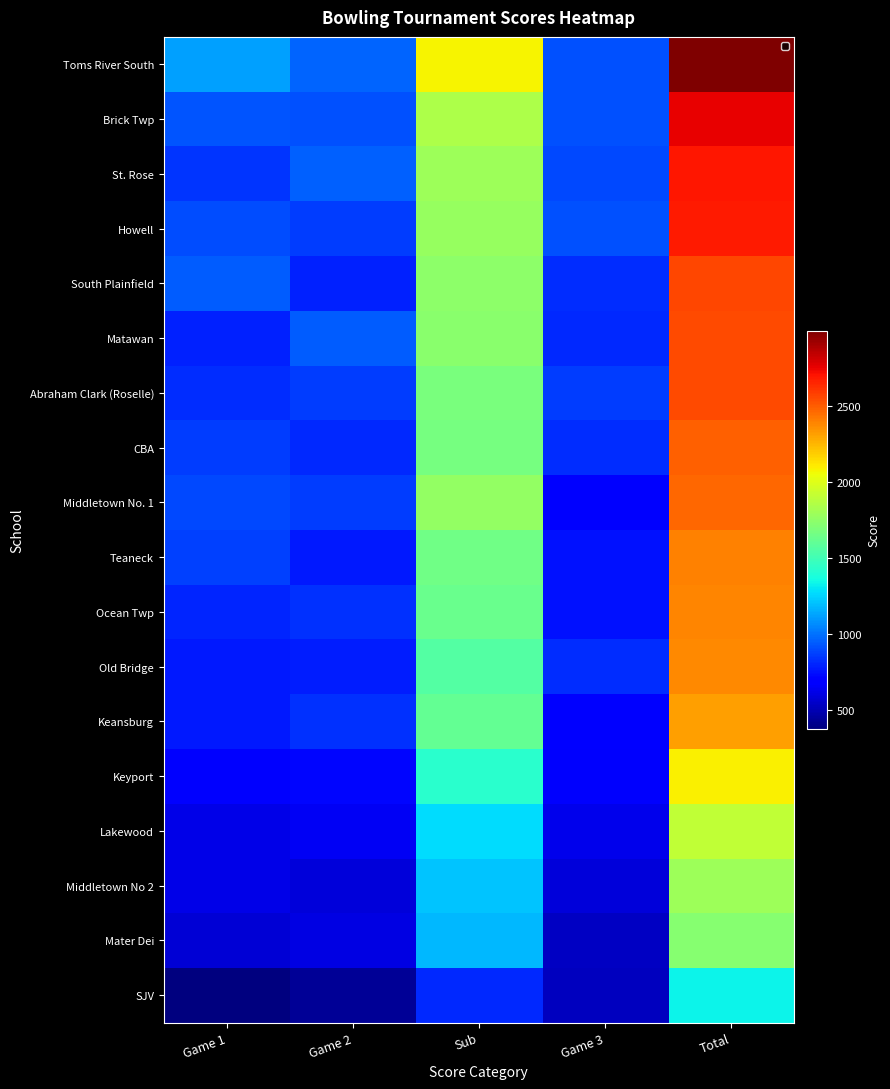

Reading left to right, what are all the values shown in this chart?

Toms River South: Game 1=1118	Game 2=963	Sub=2081	Game 3=916	Total=2997
Brick Twp: Game 1=928	Game 2=917	Sub=1845	Game 3=912	Total=2757
St. Rose: Game 1=842	Game 2=956	Sub=1798	Game 3=897	Total=2695
Howell: Game 1=907	Game 2=864	Sub=1771	Game 3=912	Total=2683
South Plainfield: Game 1=944	Game 2=797	Sub=1741	Game 3=818	Total=2559
Matawan: Game 1=794	Game 2=942	Sub=1736	Game 3=815	Total=2551
Abraham Clark (Roselle): Game 1=825	Game 2=861	Sub=1686	Game 3=863	Total=2549
CBA: Game 1=862	Game 2=812	Sub=1674	Game 3=820	Total=2494
Middletown No. 1: Game 1=896	Game 2=864	Sub=1760	Game 3=707	Total=2467
Teaneck: Game 1=875	Game 2=772	Sub=1647	Game 3=753	Total=2400
Ocean Twp: Game 1=806	Game 2=830	Sub=1636	Game 3=755	Total=2391
Old Bridge: Game 1=776	Game 2=785	Sub=1561	Game 3=818	Total=2379
Keansburg: Game 1=776	Game 2=835	Sub=1611	Game 3=710	Total=2321
Keyport: Game 1=701	Game 2=722	Sub=1423	Game 3=665	Total=2088
Lakewood: Game 1=623	Game 2=654	Sub=1277	Game 3=629	Total=1906
Middletown No 2: Game 1=623	Game 2=591	Sub=1214	Game 3=584	Total=1798
Mater Dei: Game 1=579	Game 2=606	Sub=1185	Game 3=537	Total=1722
SJV: Game 1=378	Game 2=437	Sub=815	Game 3=523	Total=1338